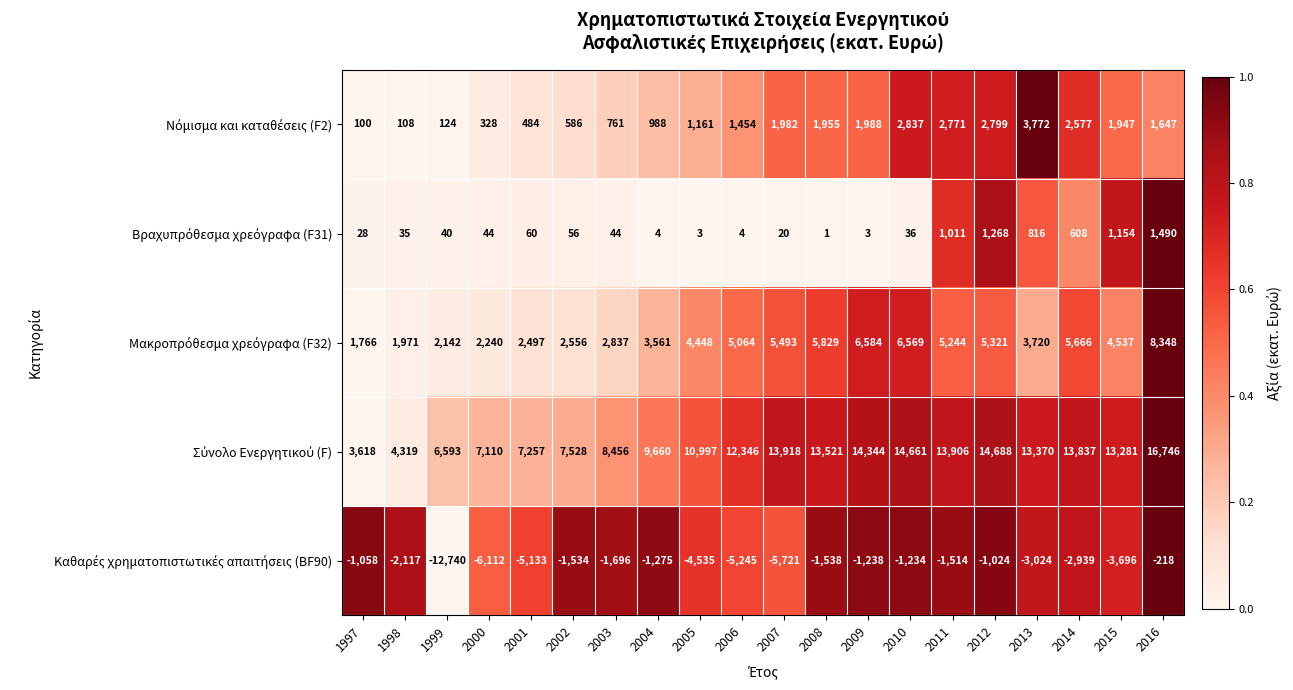

At which category is the sum across all series the highest?

2016